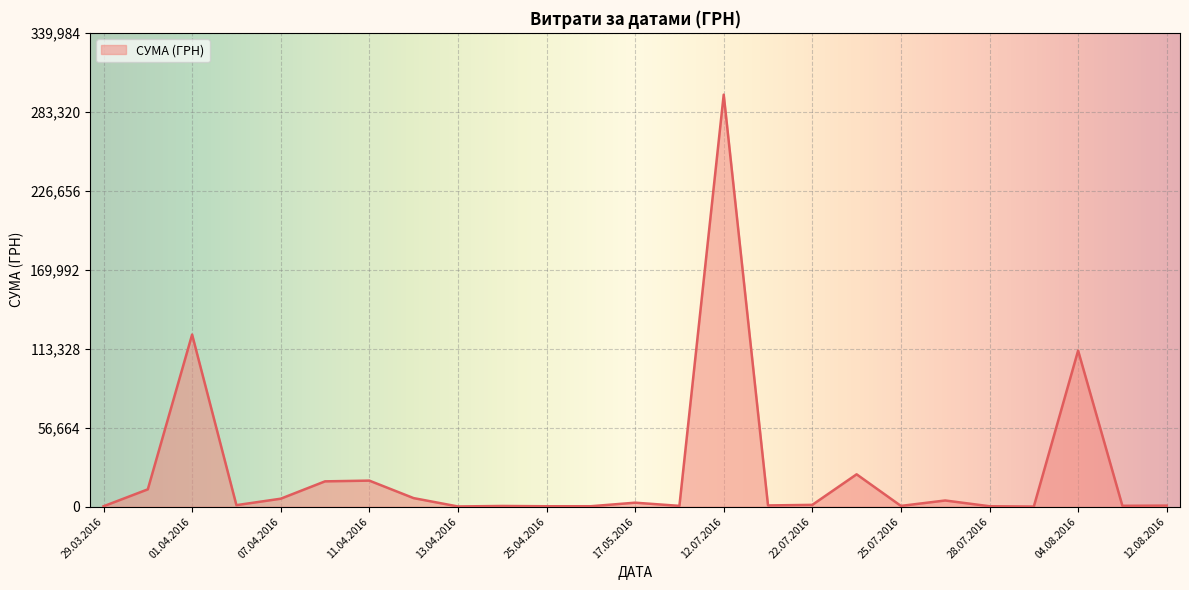

What is the difference between the maximum and minimum values?

295540.8